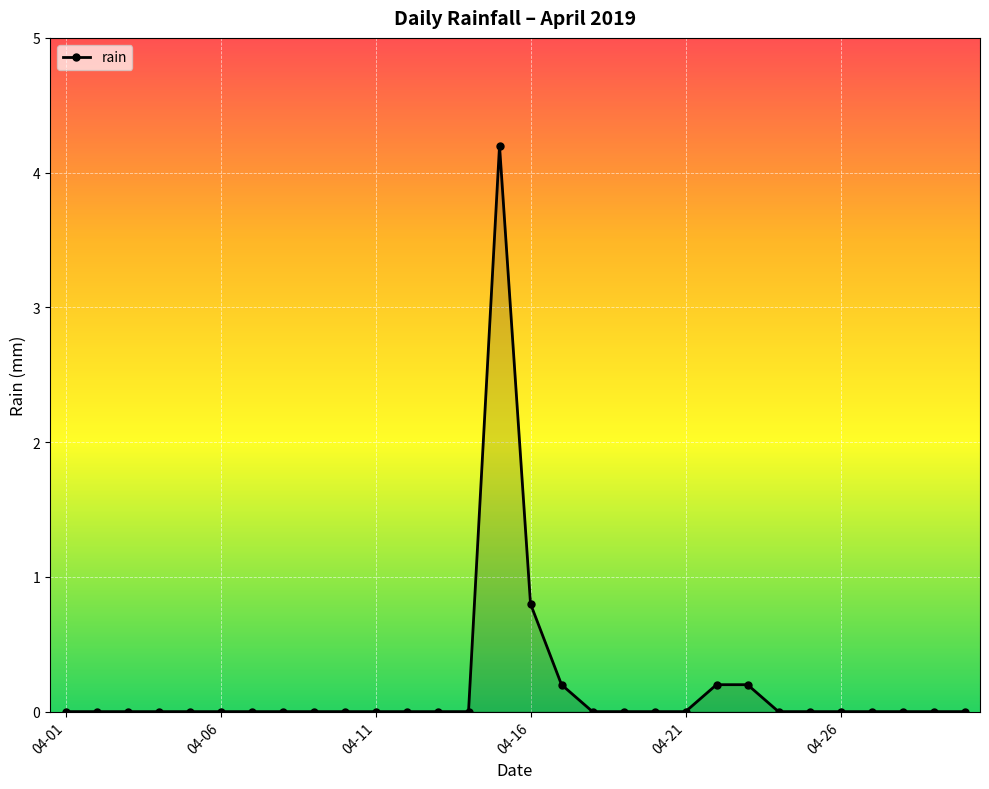

What is the difference between the second highest and second lowest values?

0.8